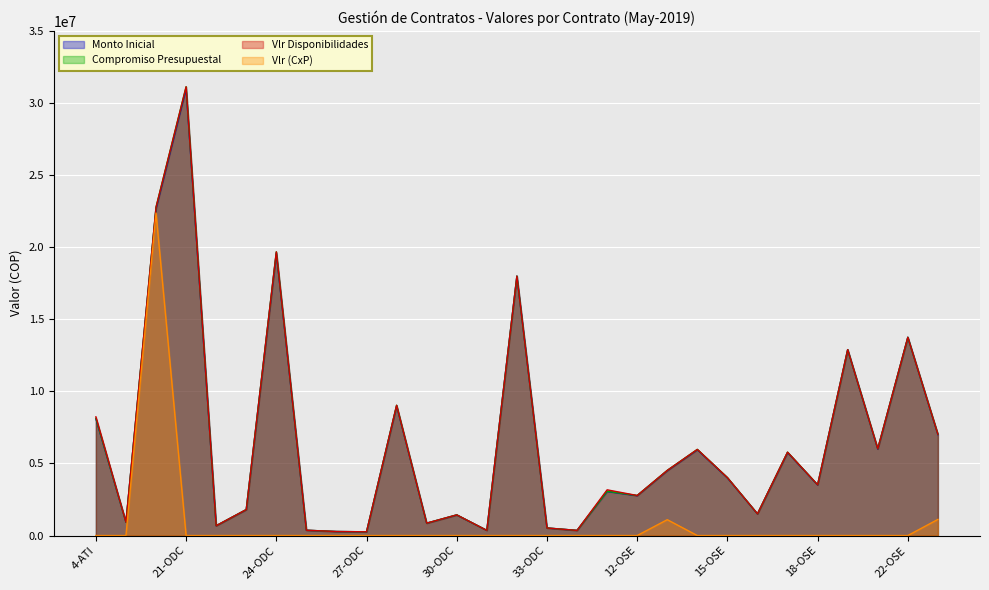

Is it true that Vlr (CxP) equals -7186791 at 25-ODC?

False